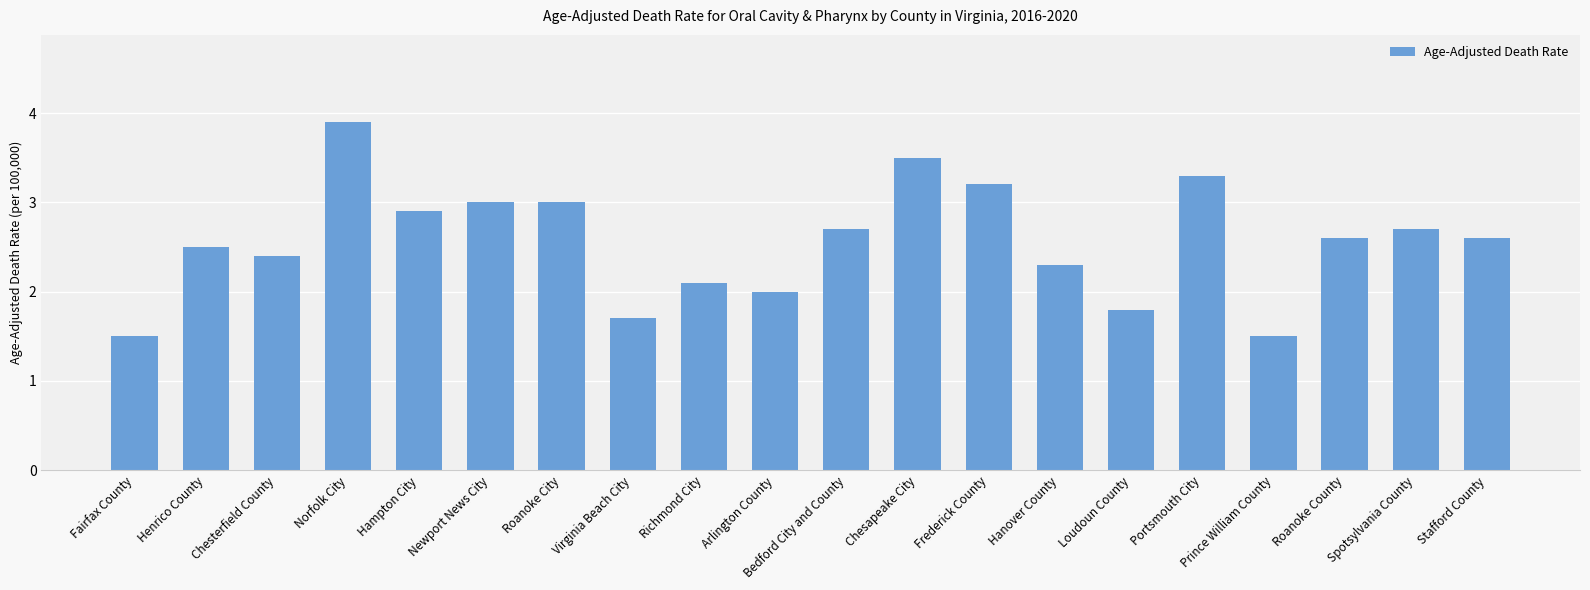

What position from the right is Loudoun County?

6